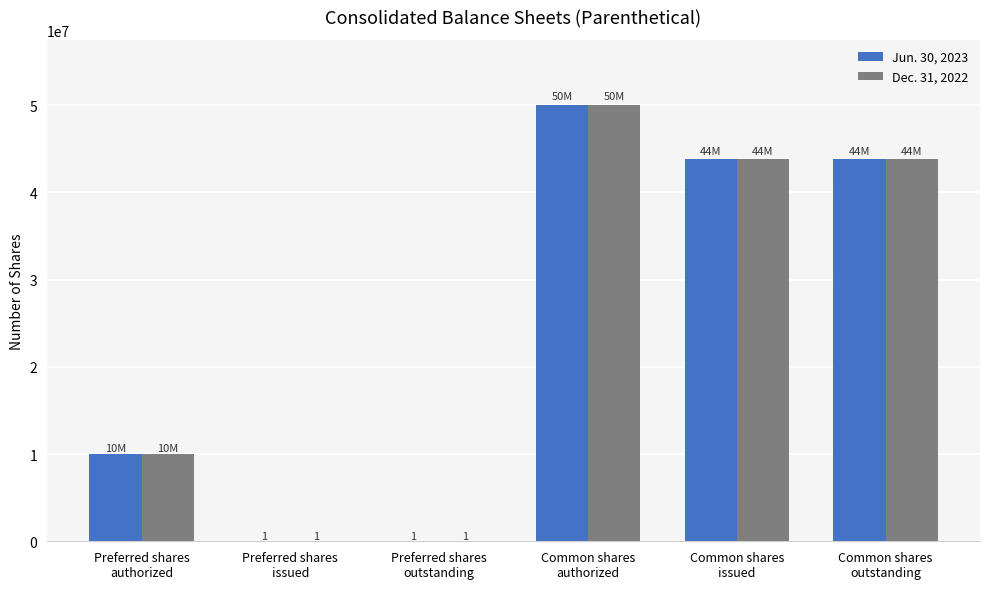

What is the greatest value displayed?

50000000